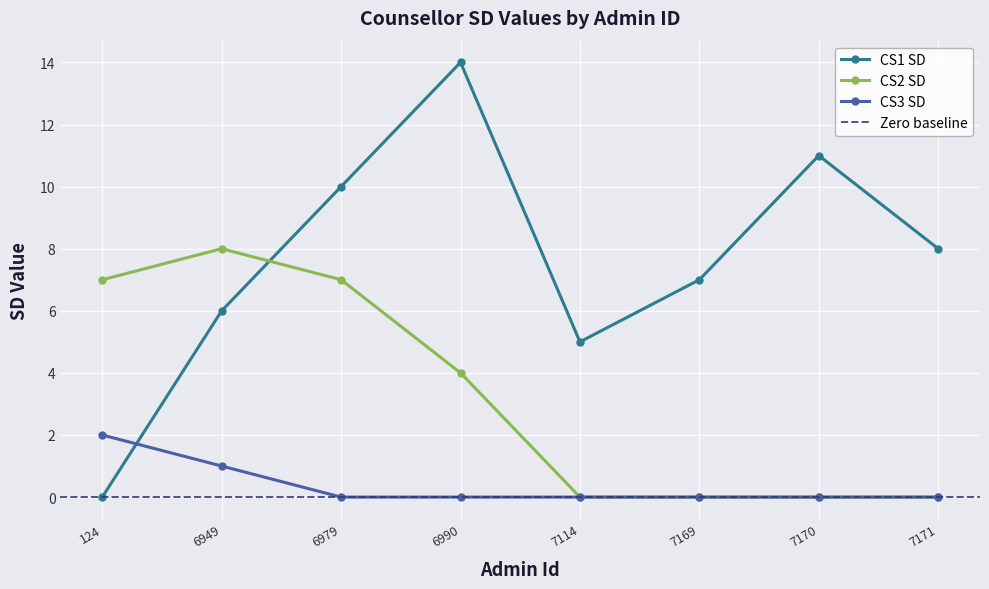

Reading left to right, what are all the values shown in this chart?

CS1 SD: 124=0	6949=6	6979=10	6990=14	7114=5	7169=7	7170=11	7171=8
CS2 SD: 124=7	6949=8	6979=7	6990=4	7114=0	7169=0	7170=0	7171=0
CS3 SD: 124=2	6949=1	6979=0	6990=0	7114=0	7169=0	7170=0	7171=0